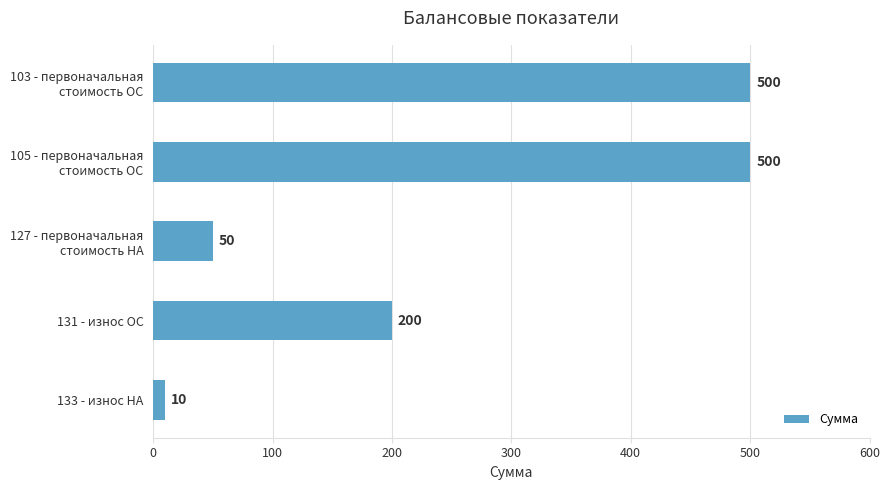

What value does the data have at 131 - износ ОС?

200